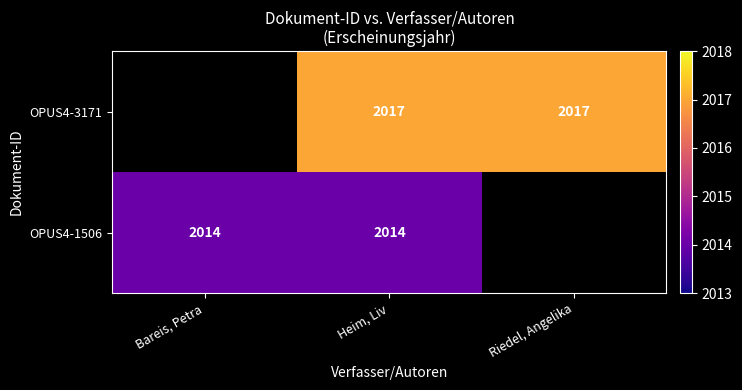

Is the value of OPUS4-3171 at Heim, Liv greater than the value of OPUS4-1506 at Bareis, Petra?

Yes